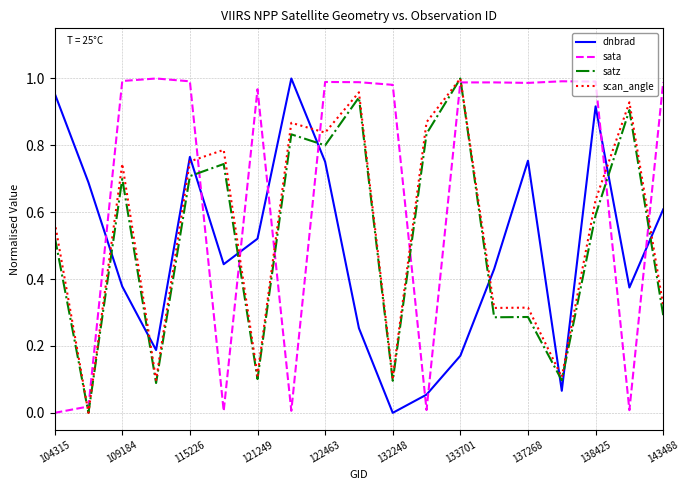

How many times do sata and scan_angle cross each other?

9